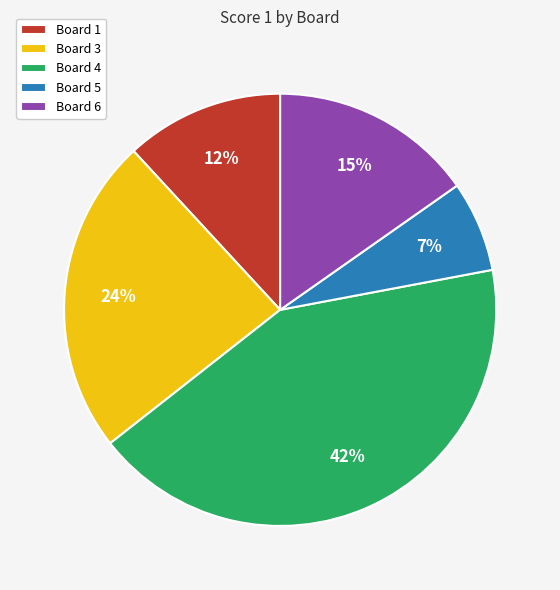

What is the ratio of the value at Board 6 to the value at Board 4?

0.4